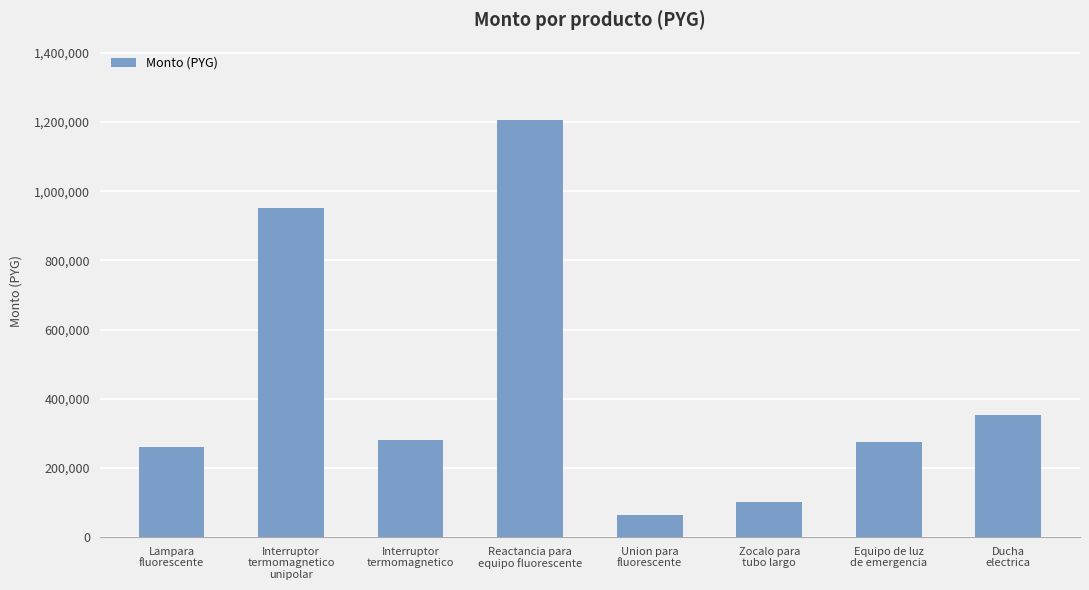

What is the difference between the second highest and minimum values?

886550